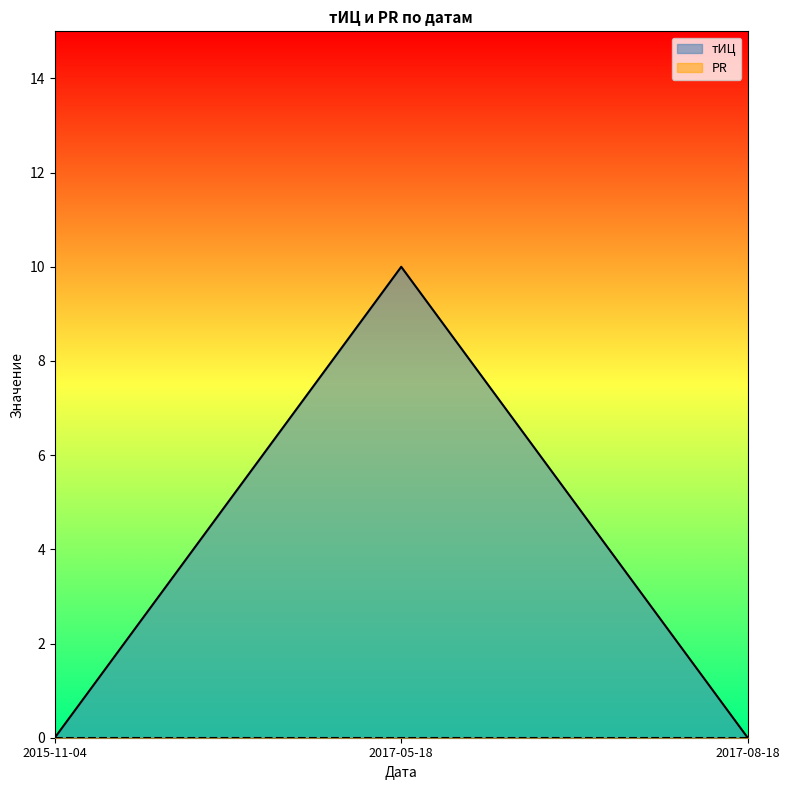

The chart shows a value of 10 at 2017-05-18. True or false?

True